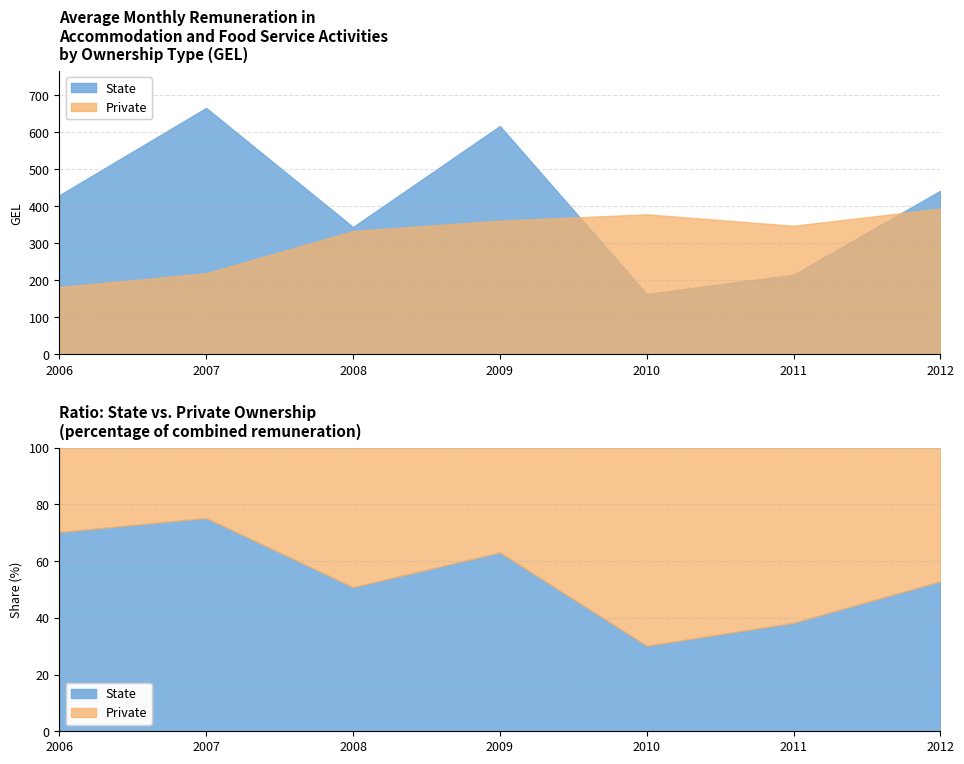

What is the sum of the State values at 2007 and 2011?

881.7